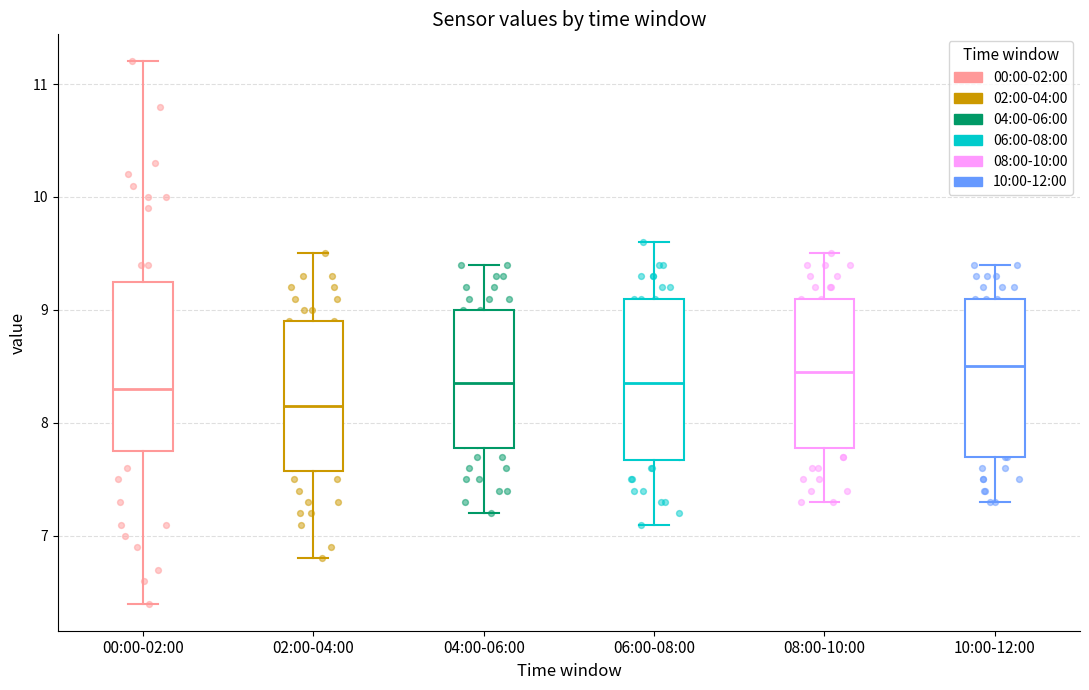

Reading left to right, read every box against the y-axis: the position of its median line, the range the box covers, and the ends of its whiskers. The values are not printed on the chart, so give them approximately, as read against the axis.

00:00-02:00: median 8.3, box 7.8 to 9.3, whiskers 6.4 to 11.2
02:00-04:00: median 8.2, box 7.6 to 8.9, whiskers 6.8 to 9.5
04:00-06:00: median 8.4, box 7.8 to 9.0, whiskers 7.2 to 9.4
06:00-08:00: median 8.4, box 7.7 to 9.1, whiskers 7.1 to 9.6
08:00-10:00: median 8.5, box 7.8 to 9.1, whiskers 7.3 to 9.5
10:00-12:00: median 8.5, box 7.7 to 9.1, whiskers 7.3 to 9.4